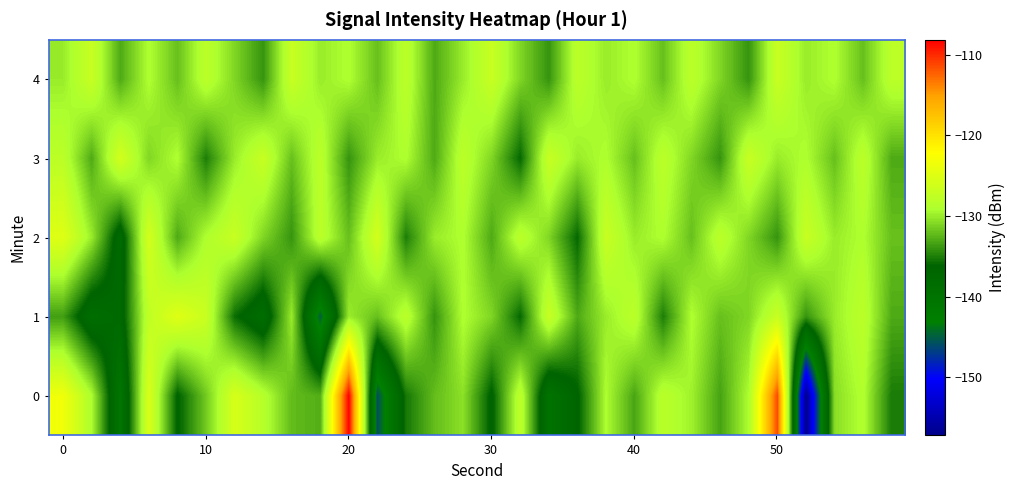

Reading left to right, list all the values displayed in this chart.

0: -123.5	-129.1	-140.7	-125.5	-136.4	-131.6	-125.7	-128.4	-132.2	-132.8	-108.2	-145.9	-135.3	-132.1	-130.5	-136.6	-127.8	-140.0	-136.6	-129.1	-133.2	-128.1	-129.8	-133.3	-129.1	-111.4	-157.2	-130.7	-128.8	-135.1
1: -133.5	-138.8	-137.5	-127.6	-124.9	-126.9	-135.7	-138.6	-130.0	-145.0	-130.0	-132.0	-128.0	-134.0	-129.0	-131.0	-136.0	-127.0	-133.0	-130.0	-128.0	-135.0	-129.0	-132.0	-131.0	-127.0	-134.0	-130.0	-128.0	-133.0
2: -125.0	-130.0	-138.0	-126.0	-133.0	-129.0	-127.0	-131.0	-134.0	-128.0	-132.0	-126.0	-135.0	-130.0	-129.0	-133.0	-128.0	-131.0	-136.0	-127.0	-130.0	-129.0	-132.0	-128.0	-131.0	-134.0	-127.0	-130.0	-129.0	-132.0
3: -128.0	-133.0	-126.0	-131.0	-129.0	-135.0	-130.0	-127.0	-132.0	-128.0	-134.0	-130.0	-129.0	-133.0	-128.0	-131.0	-136.0	-127.0	-130.0	-129.0	-132.0	-128.0	-131.0	-134.0	-127.0	-130.0	-129.0	-132.0	-128.0	-133.0
4: -130.0	-127.0	-133.0	-129.0	-132.0	-128.0	-131.0	-134.0	-127.0	-130.0	-129.0	-132.0	-128.0	-133.0	-130.0	-127.0	-131.0	-134.0	-128.0	-130.0	-129.0	-132.0	-128.0	-131.0	-134.0	-127.0	-130.0	-129.0	-132.0	-128.0